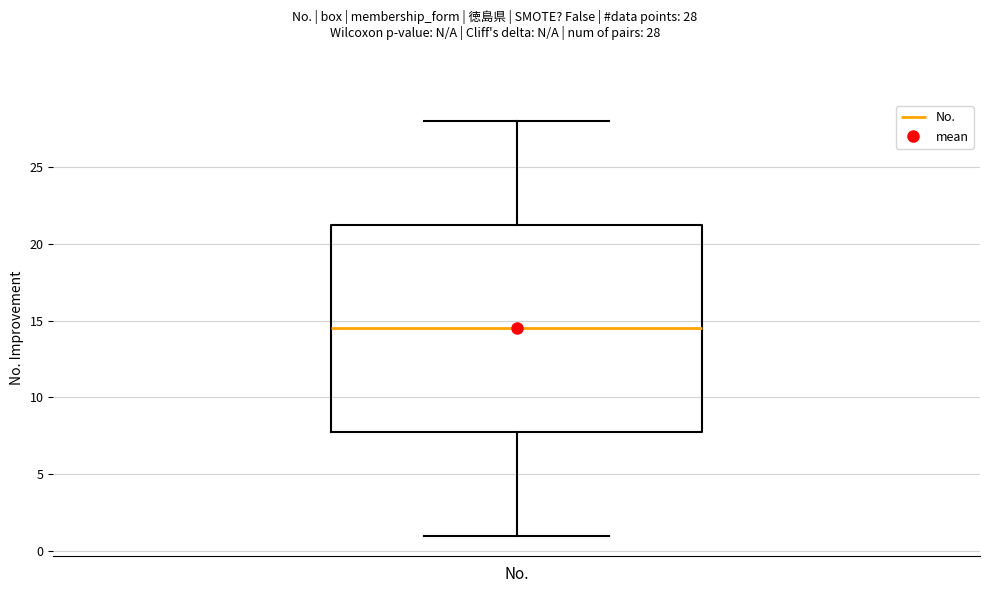

Where is the lower edge of the box for No. on the y-axis? The values are not printed on the chart, so give them approximately, as read against the axis.

8.0